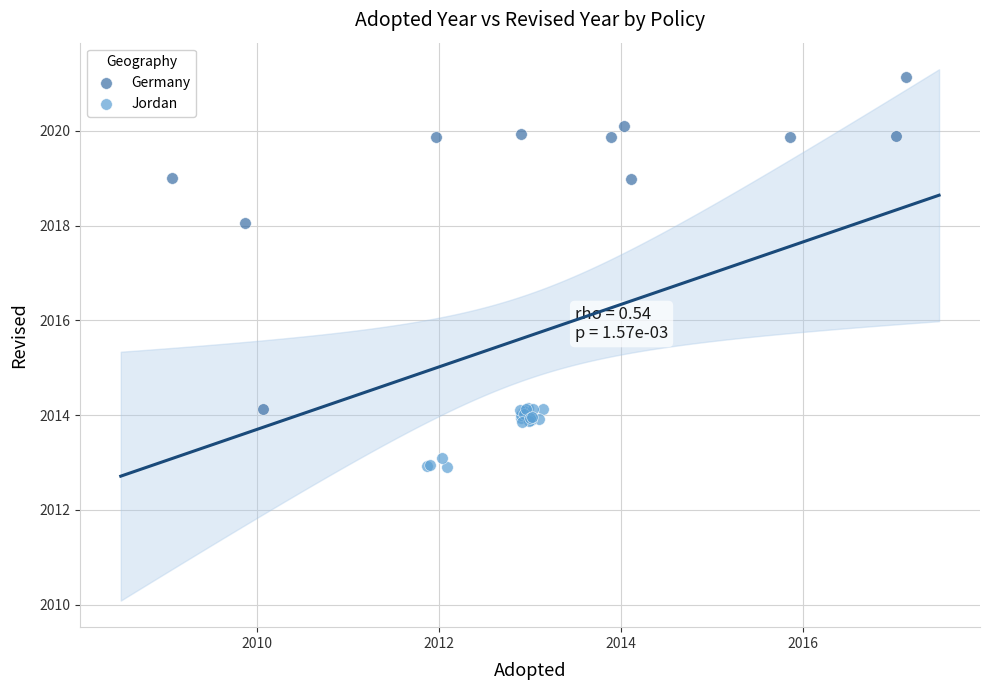

Which series contains the lowest Y value?

Jordan